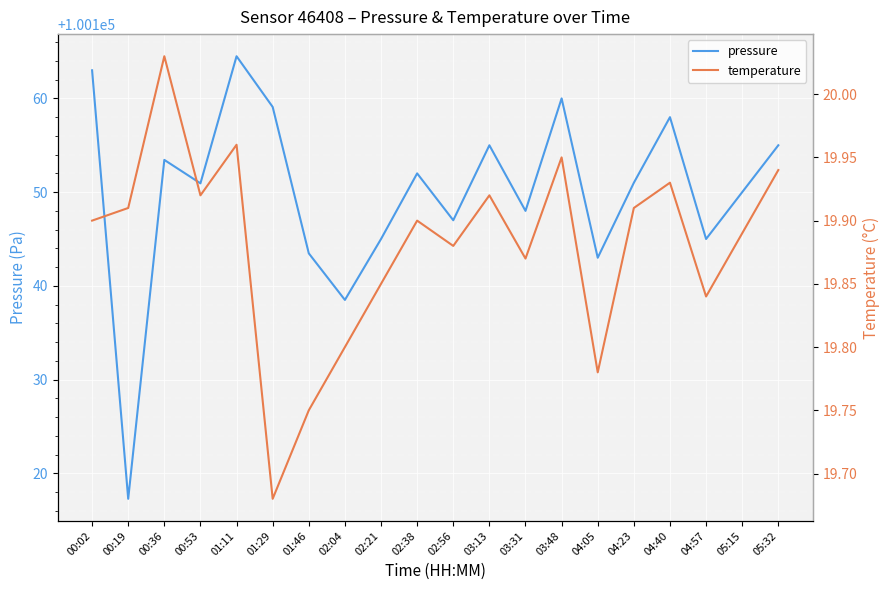

Which label corresponds to the smallest value in the chart?

01:29